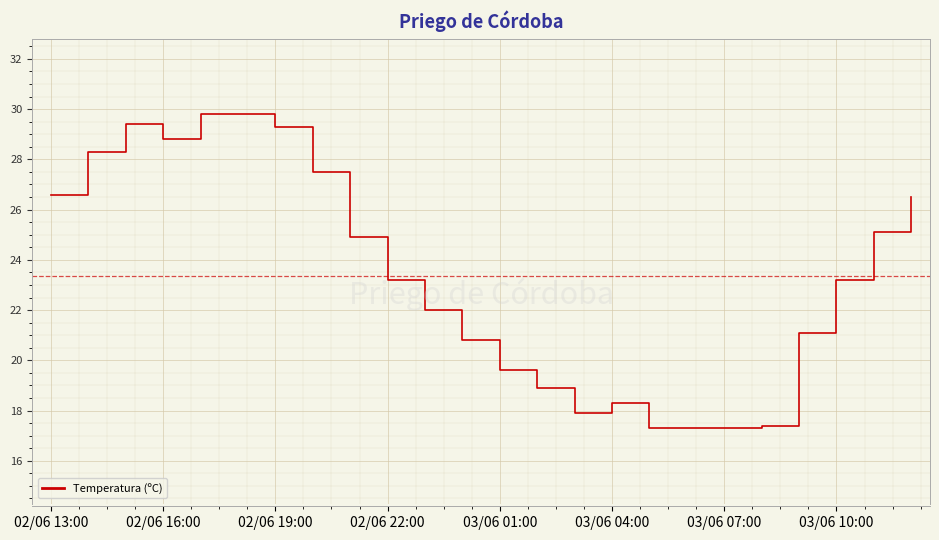

What is the maximum value shown in the chart?

29.8